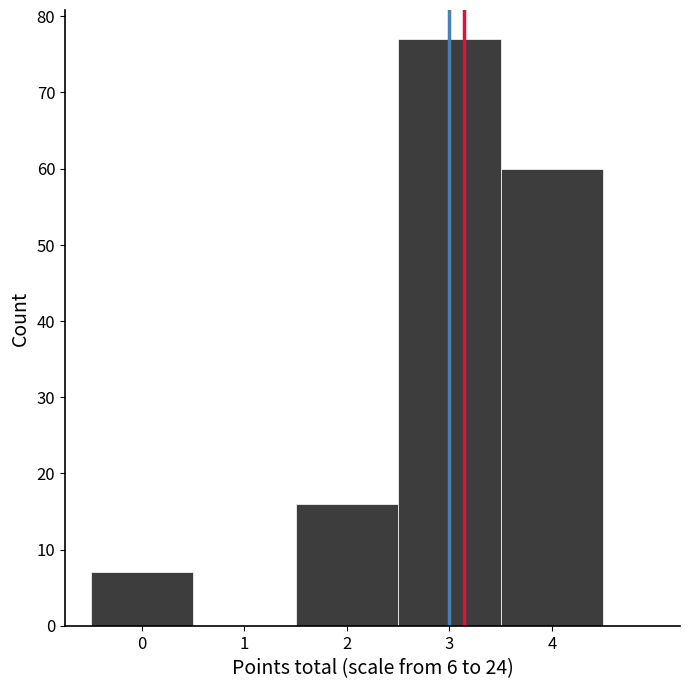

What is the height of the bar covering -0.5 to 0.5 on the x-axis? The values are not printed on the chart, so give them approximately, as read against the axis.

7